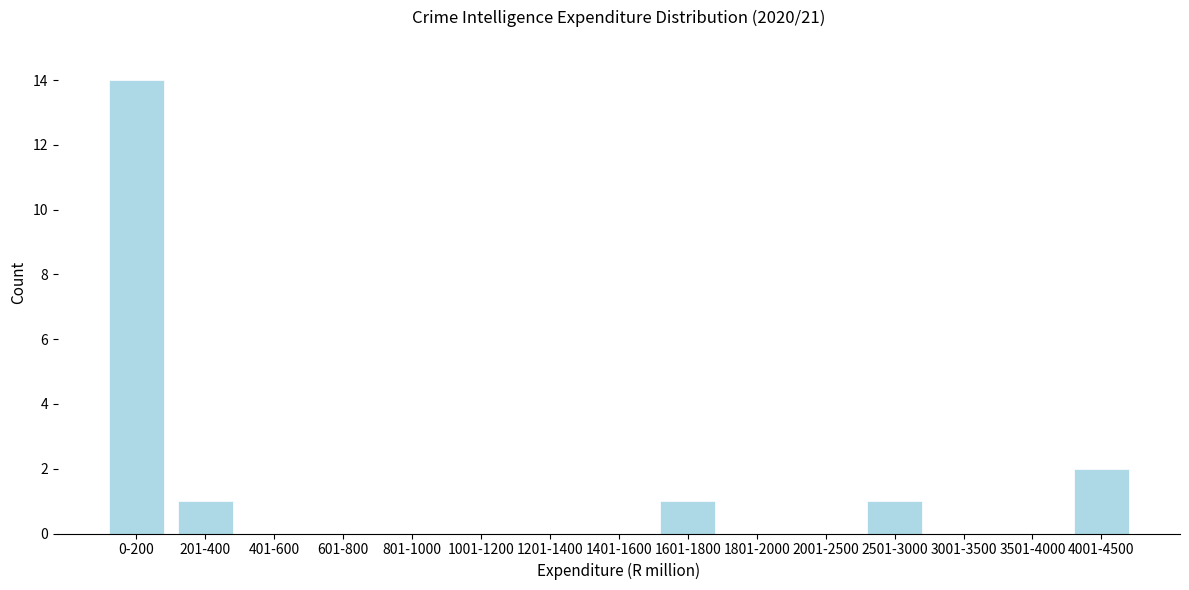

Reading left to right, list all the values displayed in this chart.

0-200=14	201-400=1	401-600=0	601-800=0	801-1000=0	1001-1200=0	1201-1400=0	1401-1600=0	1601-1800=1	1801-2000=0	2001-2500=0	2501-3000=1	3001-3500=0	3501-4000=0	4001-4500=2